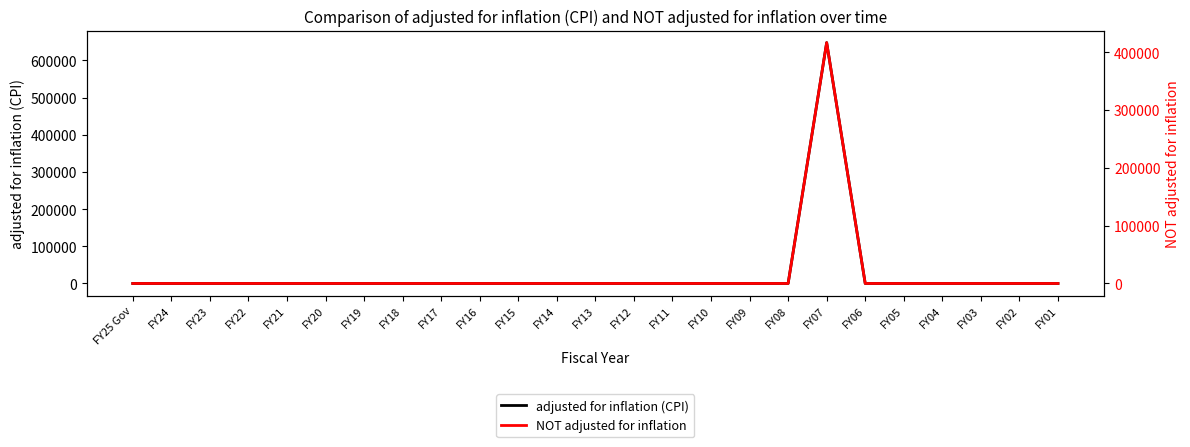

Reading left to right, list all the values displayed in this chart.

adjusted for inflation (CPI): 0	0	0	0	0	0	0	0	0	0	0	0	0	0	0	0	0	0	647865	0	0	0	0	0	0
NOT adjusted for inflation: 0	0	0	0	0	0	0	0	0	0	0	0	0	0	0	0	0	0	416571	0	0	0	0	0	0